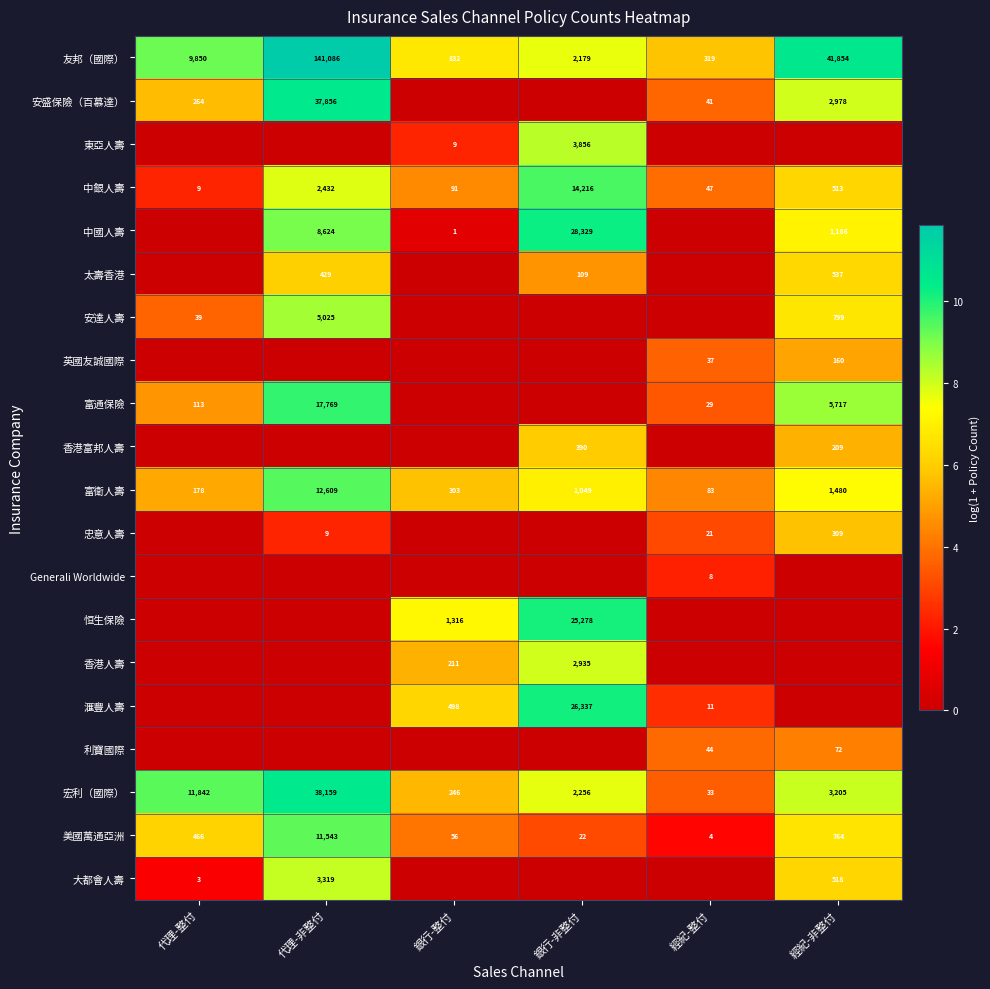

What is the difference between the second highest and second lowest values in the 美國萬通亞洲 series?

742